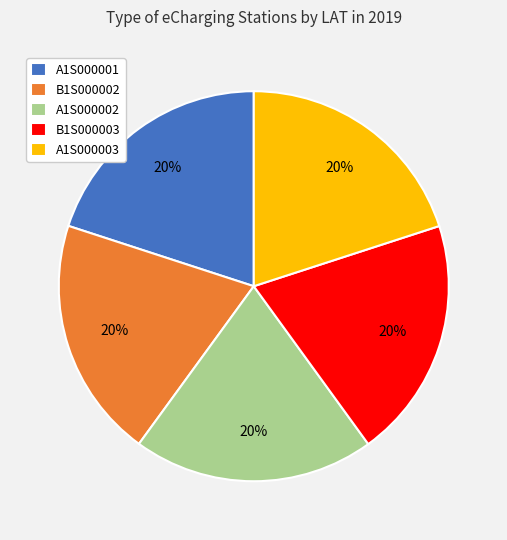

Does A1S000002 represent more than half of the total?

No